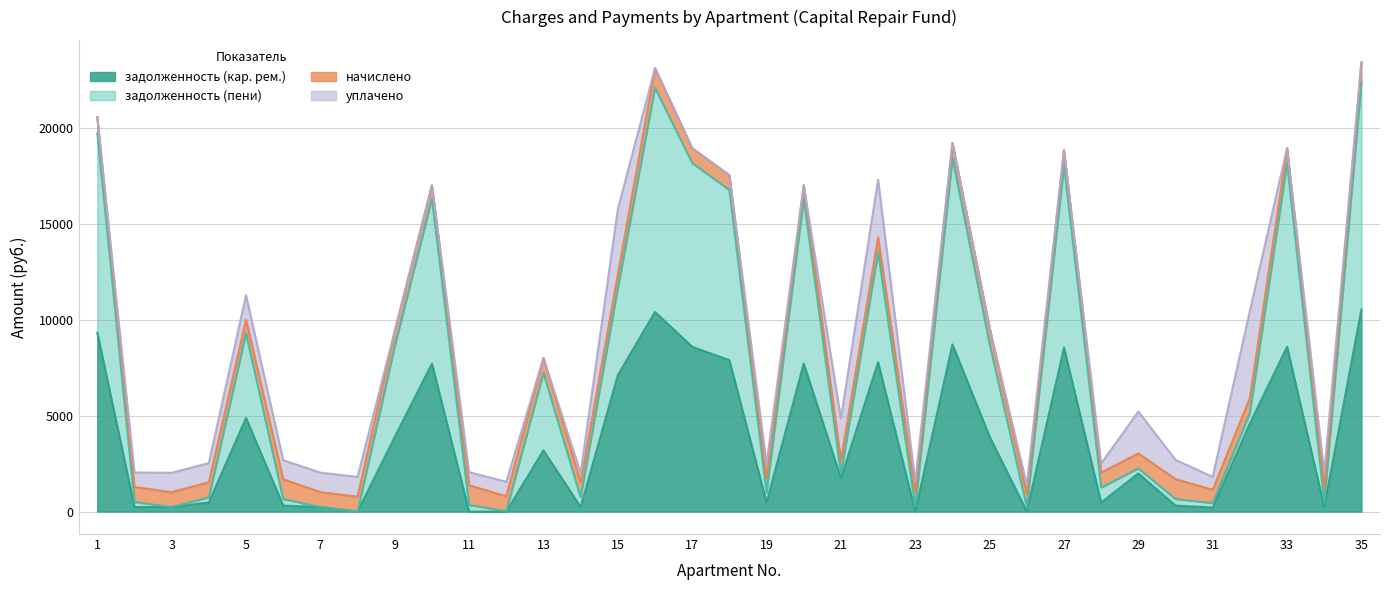

Between 16 and 32, which series saw the biggest shift?

задолженность (пени)